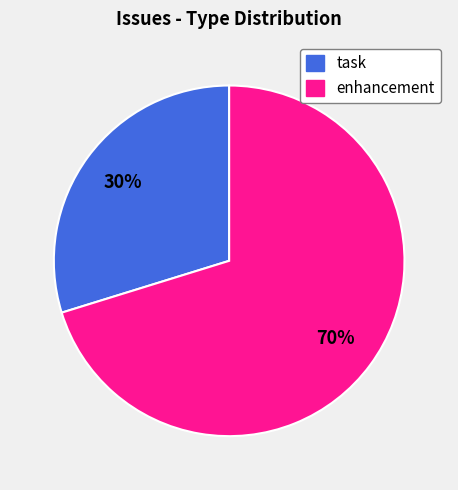

Does enhancement account for over 50% of the chart?

Yes